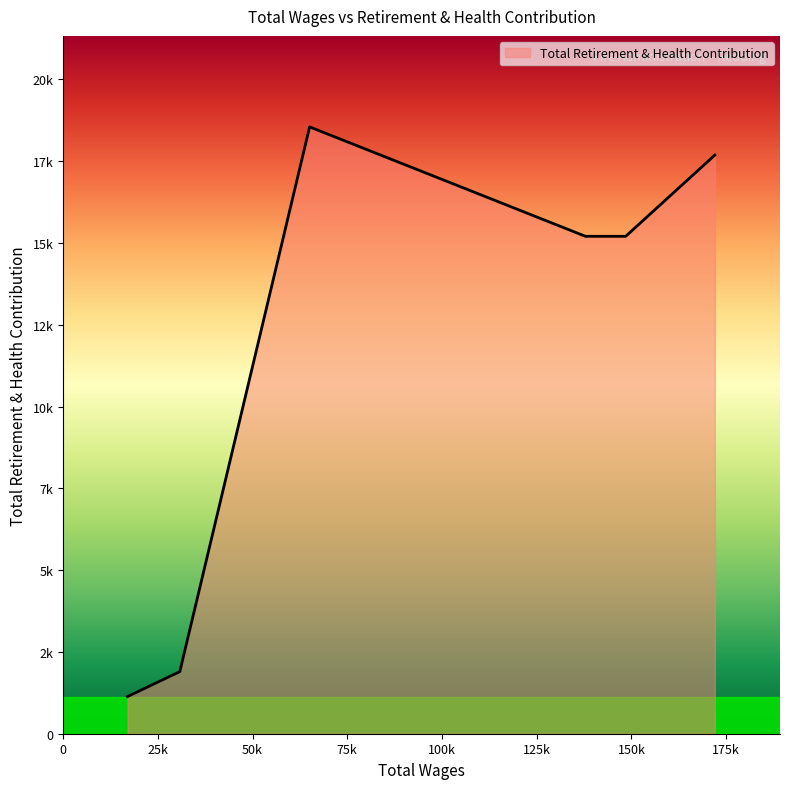

Is this an area chart (filled region under the line)?

Yes